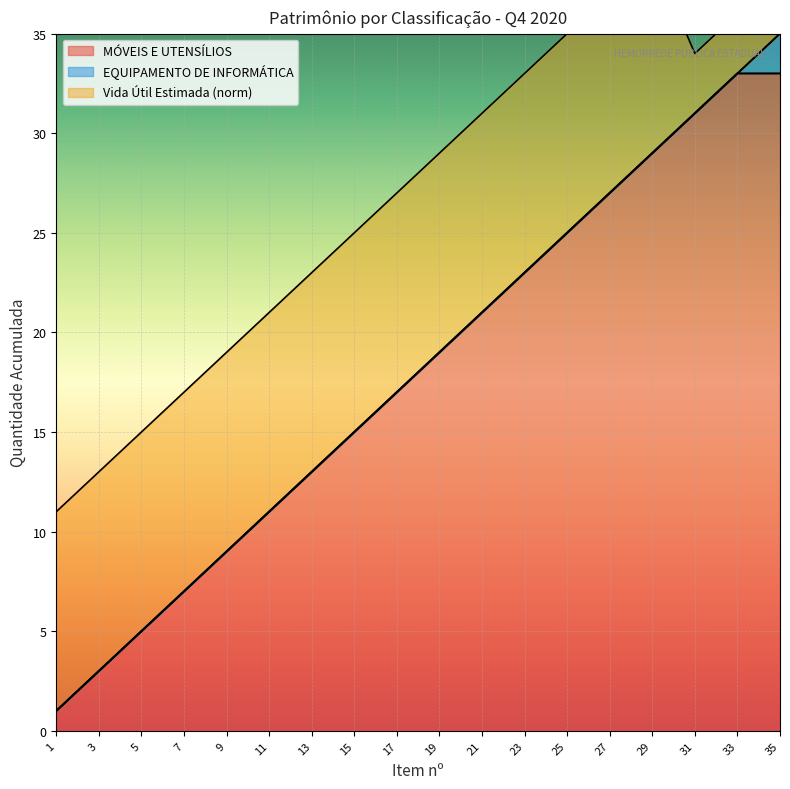

True or false: EQUIPAMENTO DE INFORMÁTICA has a value of 1 at 31.

False